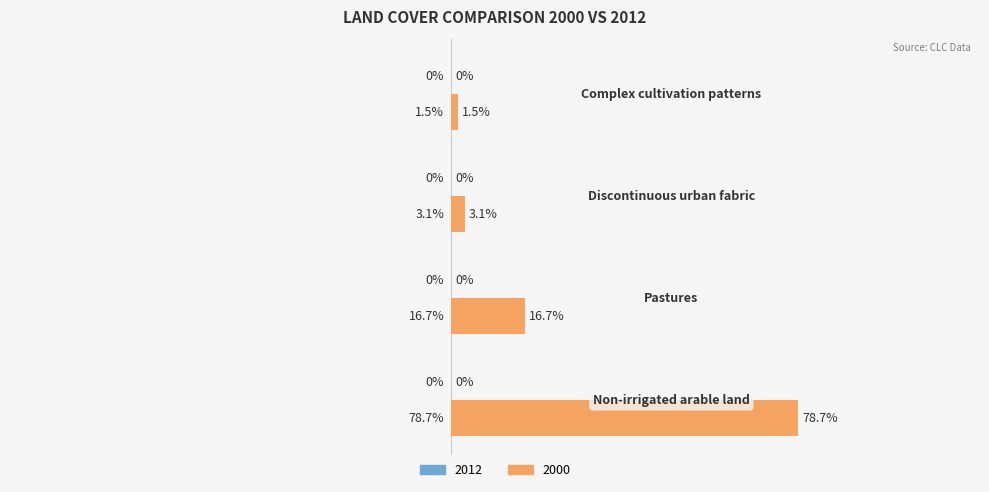

Does the chart contain any negative values?

No